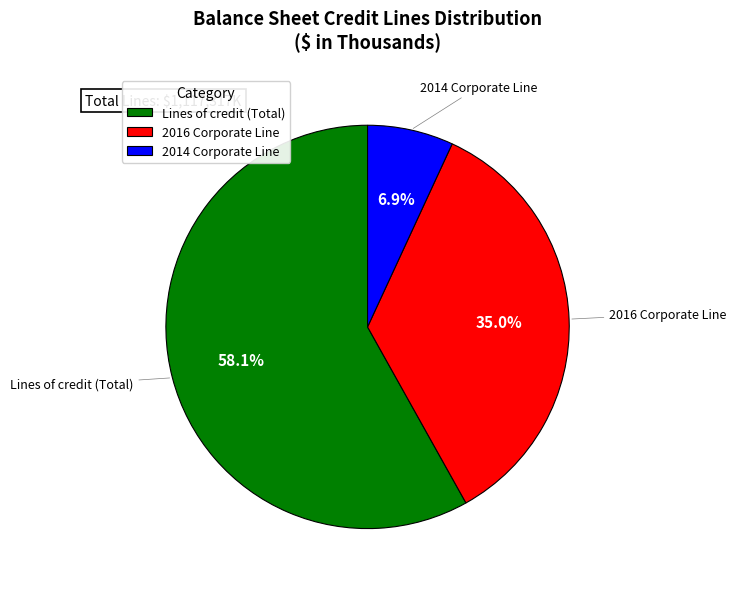

What is the largest slice in the pie chart?

Lines of credit (Total)